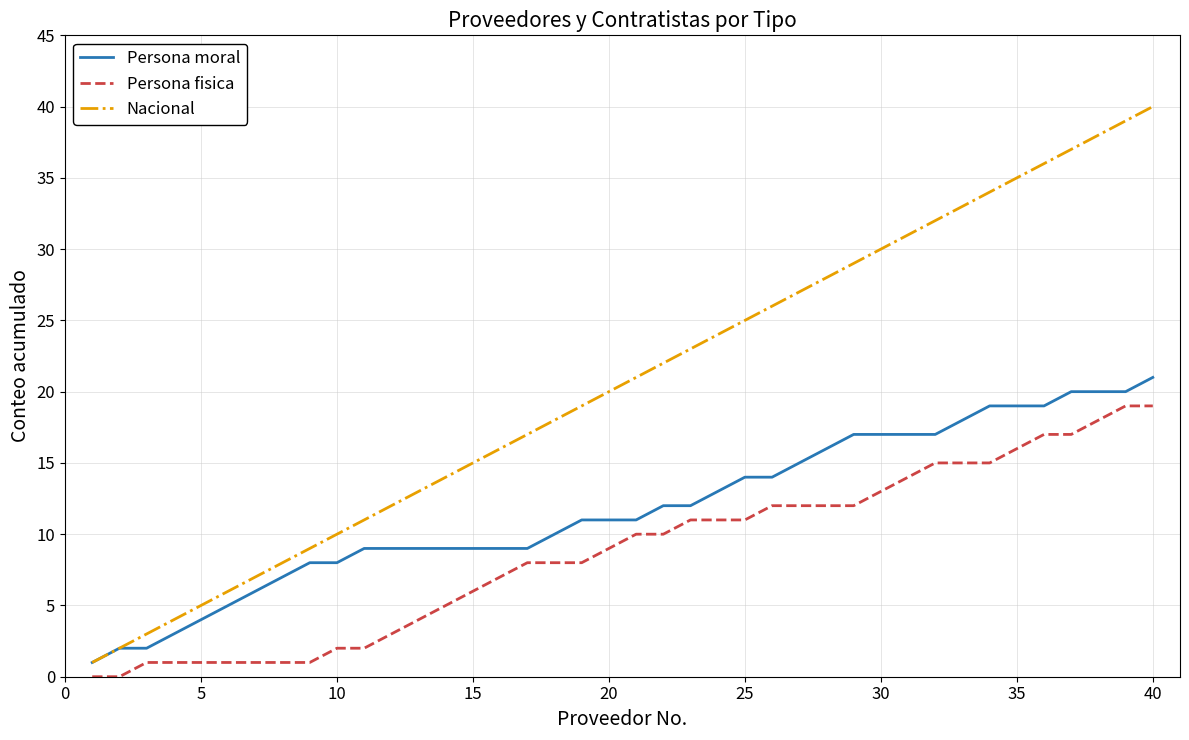

Rank the series by their average value, from highest to lowest.

Nacional, Persona moral, Persona fisica